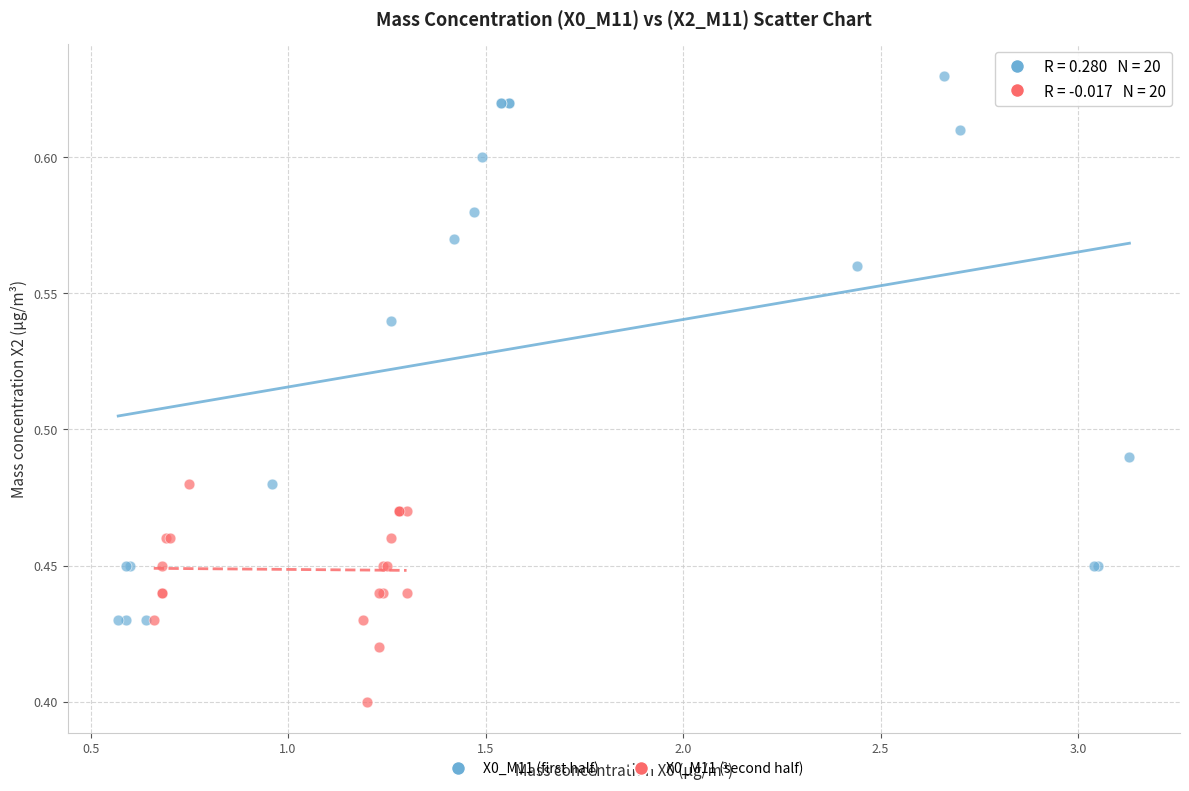

Which series contains the lowest Y value?

X0_M11 (second half)